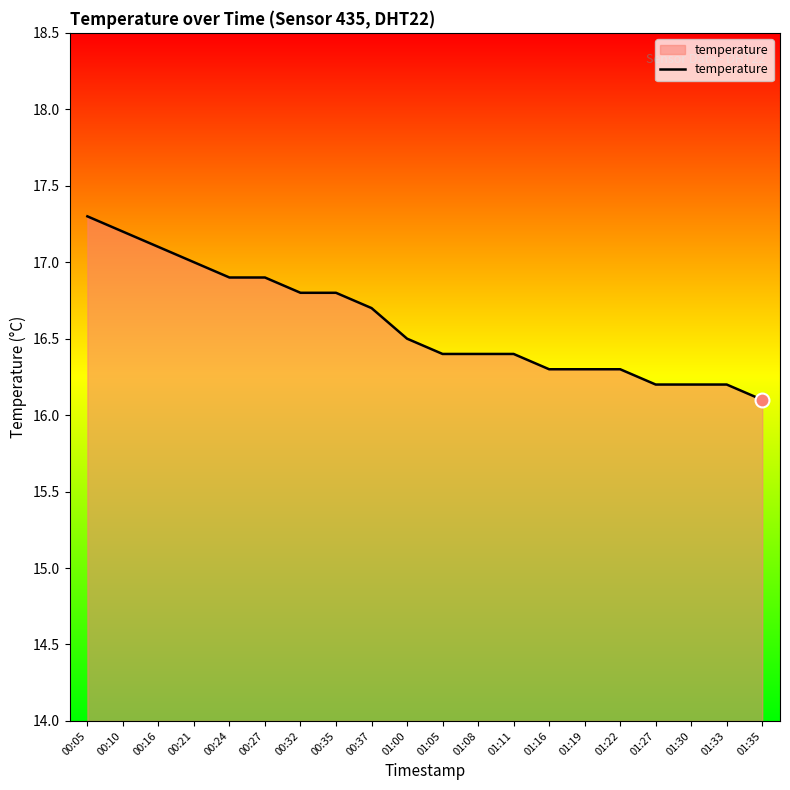

What is the difference between the values at 00:21 and 01:19?

0.7